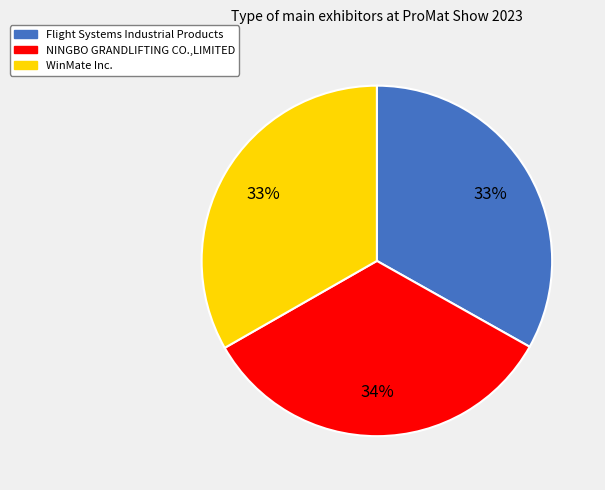

To the nearest percent, what percentage of the pie is Flight Systems Industrial Products?

33%